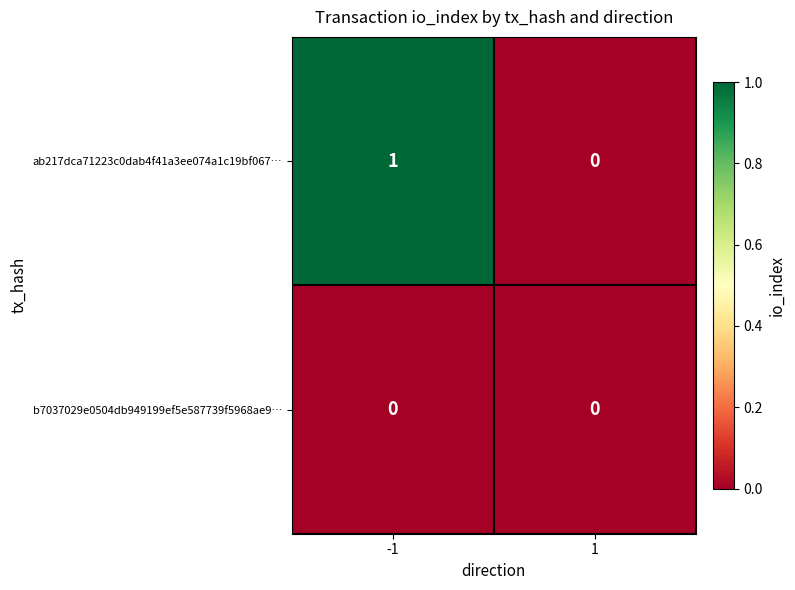

Reading left to right, extract all data points from this chart.

ab217dca71223c0dab4f41a3ee074a1c19bf067…: 1	0
b7037029e0504db949199ef5e587739f5968ae9…: 0	0